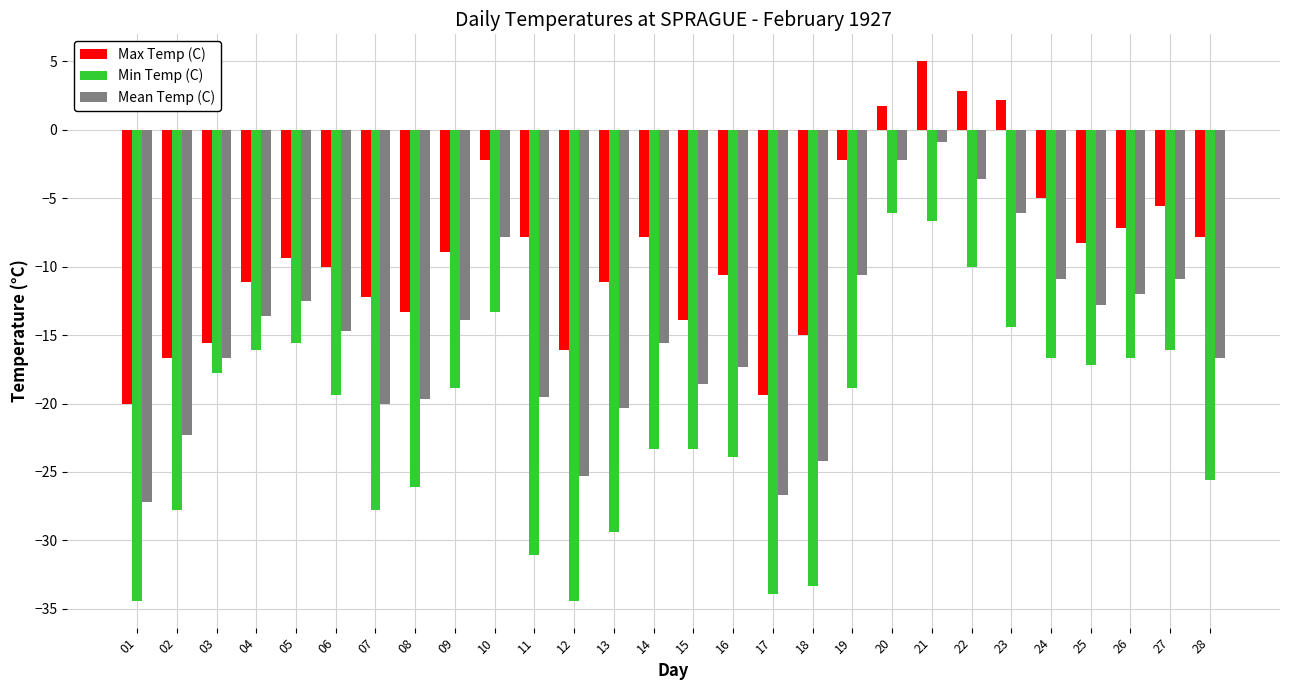

Where is Min Temp (C) nearest to the value -20?

06